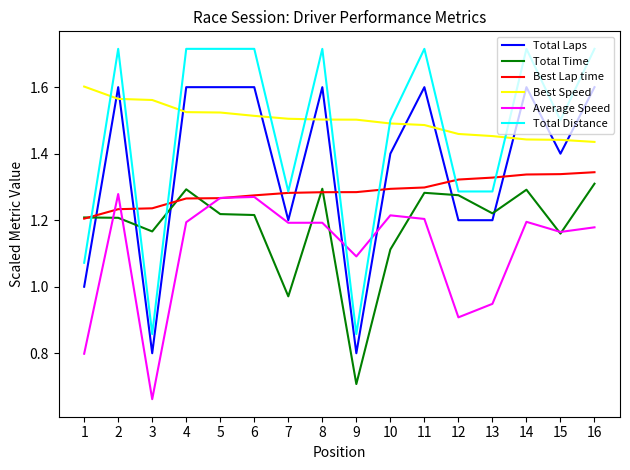

At which category does Total Distance reach its first local peak?

2